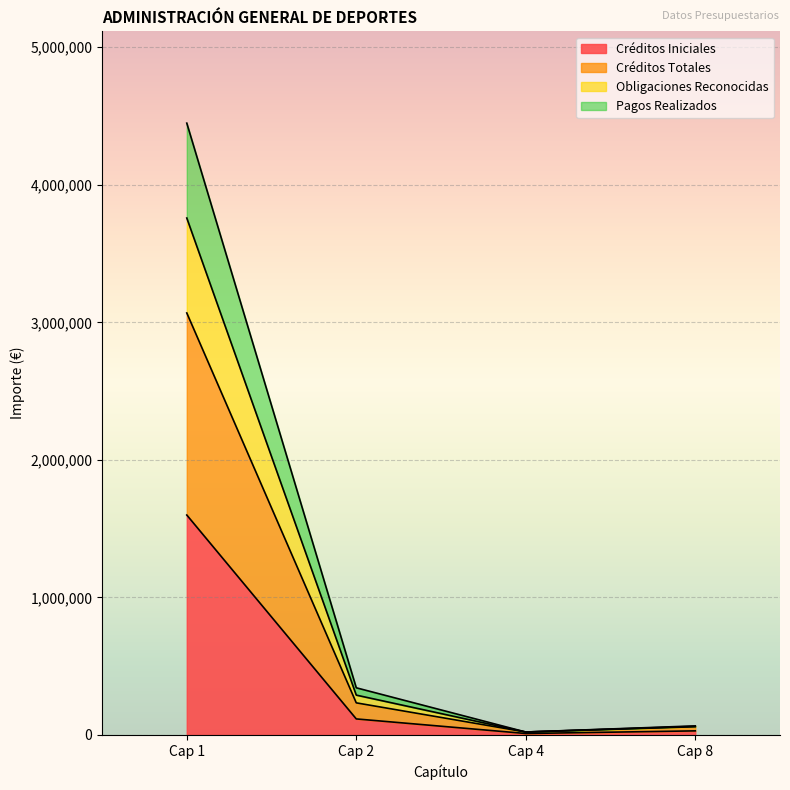

In Créditos Iniciales, how many points are lower than both neighbors (excluding endpoints)?

1